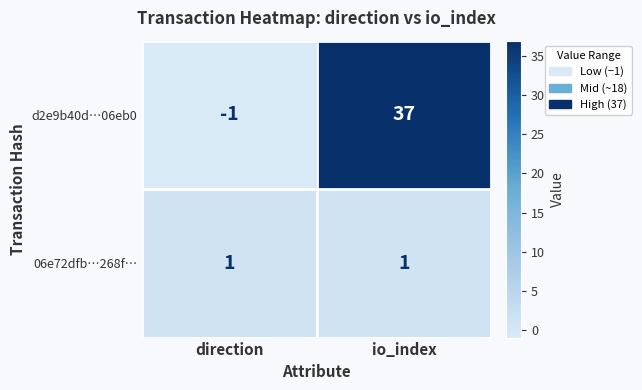

Between direction and io_index, which series saw the biggest shift?

d2e9b40d…06eb0